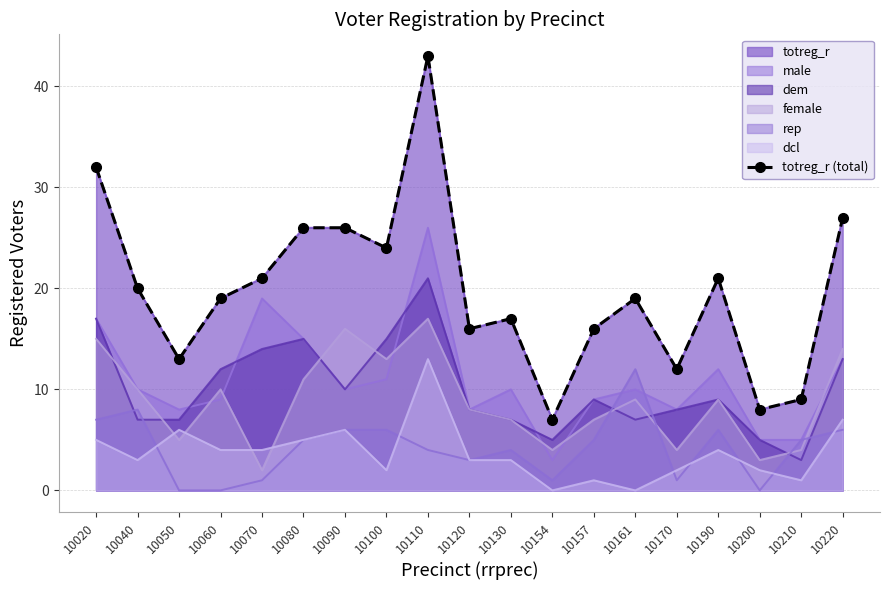

What is the maximum value shown in the chart?

43